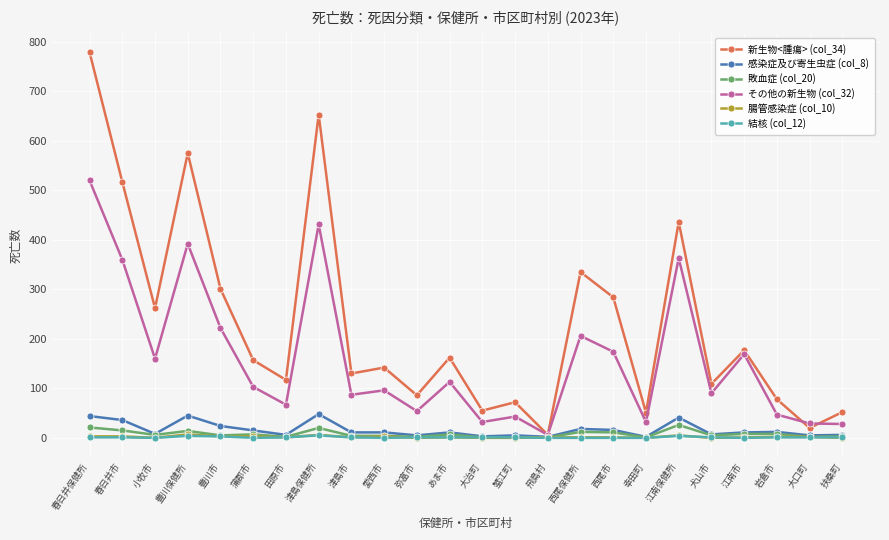

What is the difference between the second highest and minimum values in the 敗血症 (col_20) series?

20